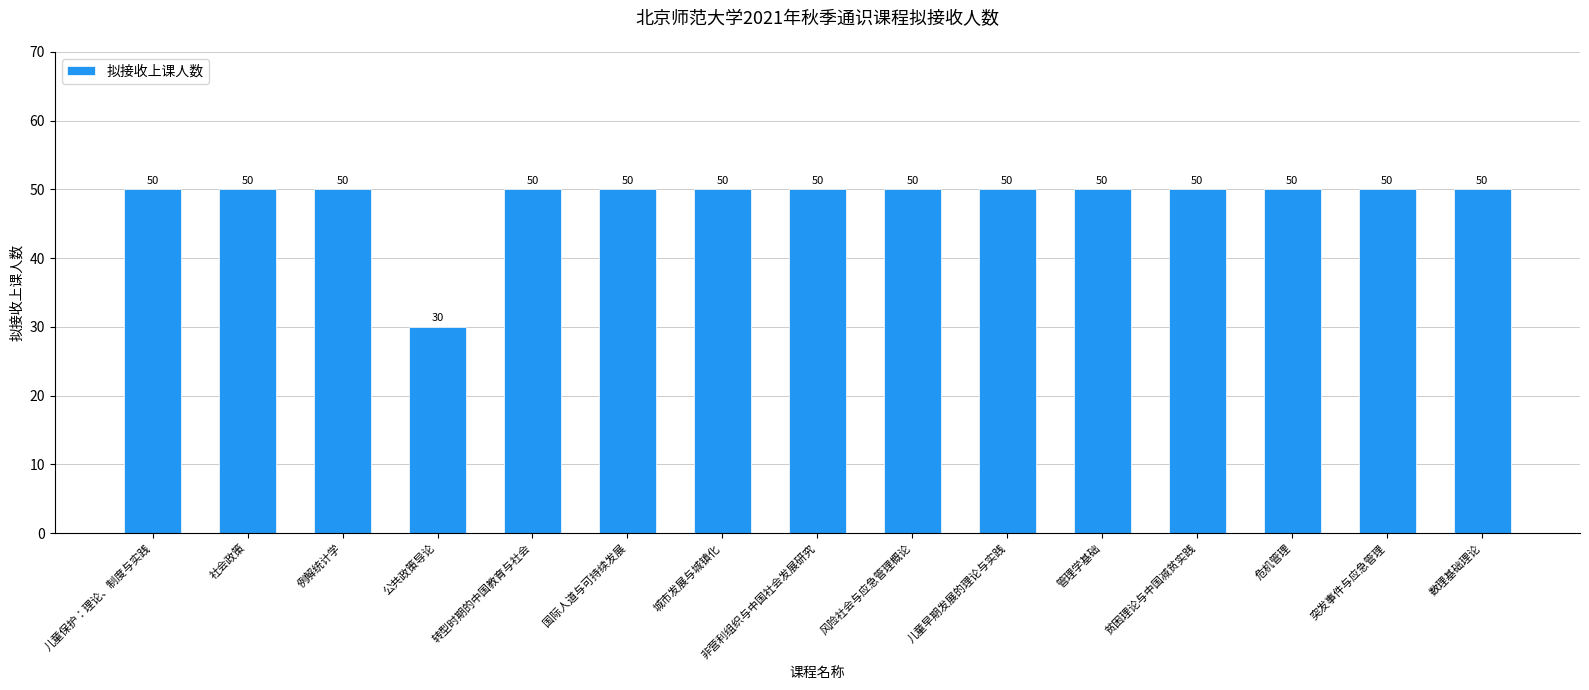

Does the chart contain any negative values?

No